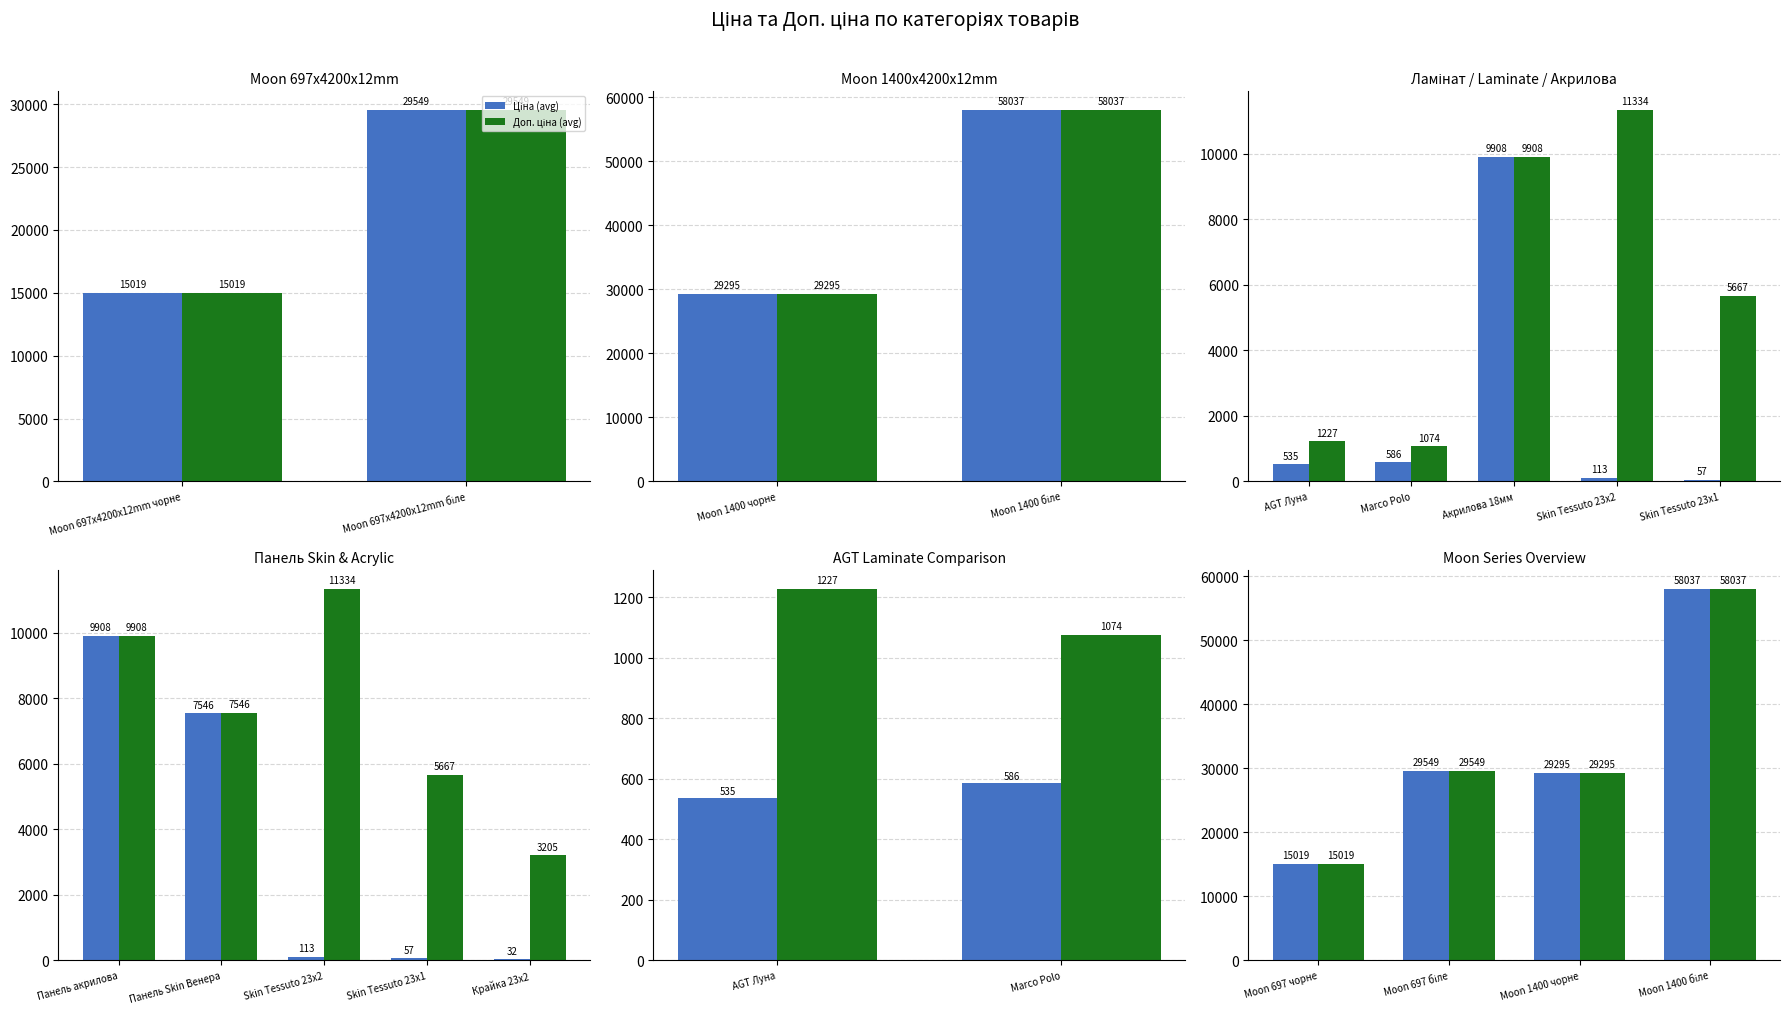

What is the greatest value displayed?

58037.0